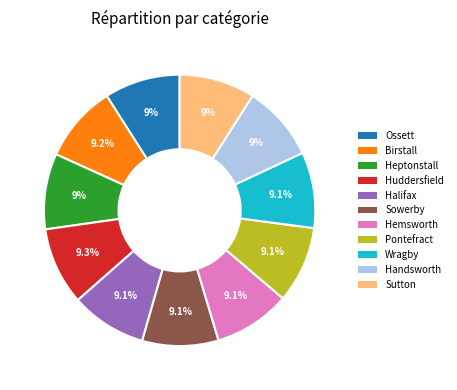

Is there any slice that represents more than half of the pie?

No